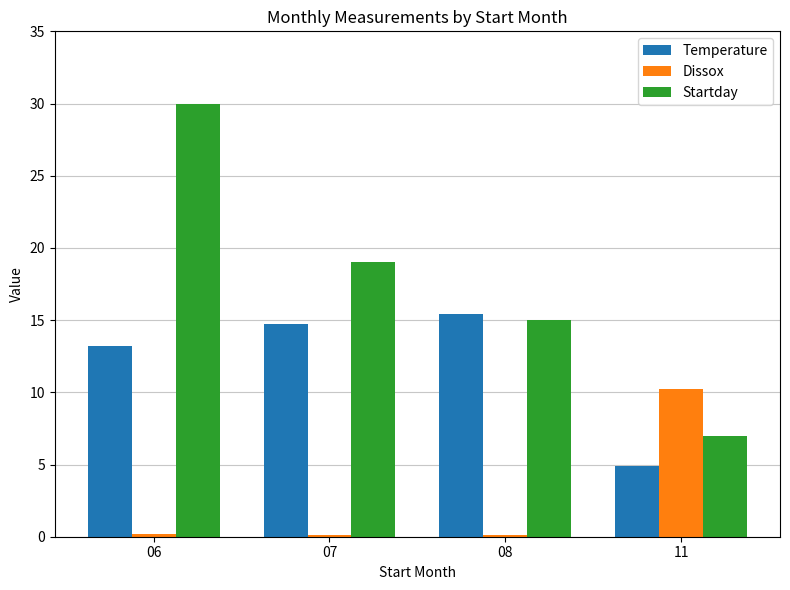

The value of Temperature at 08 is 15.4. True or false?

True